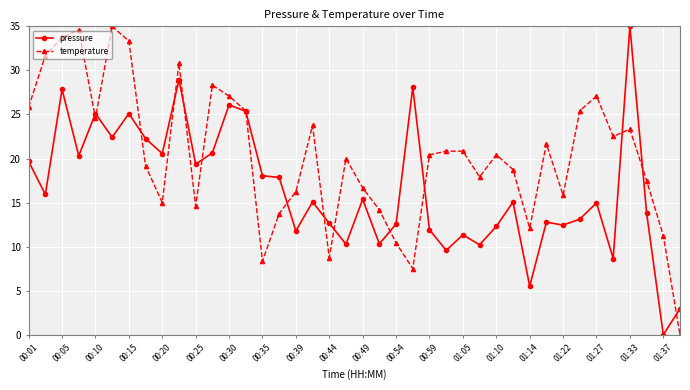

True or false: pressure has more than 0 points higher than both neighbors.

True